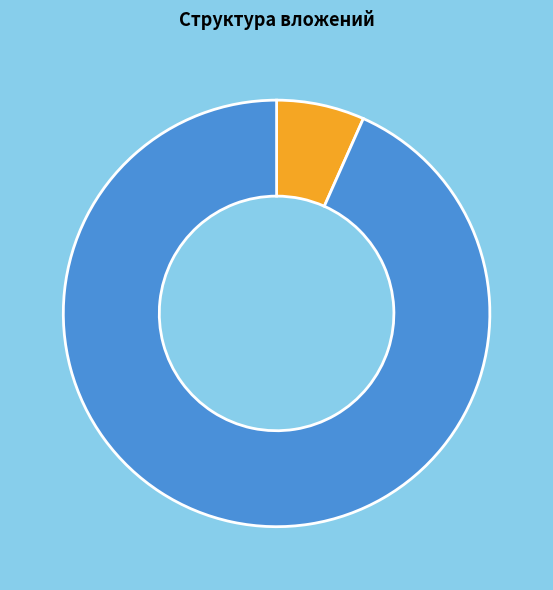

Is there any slice that represents more than half of the pie?

Yes